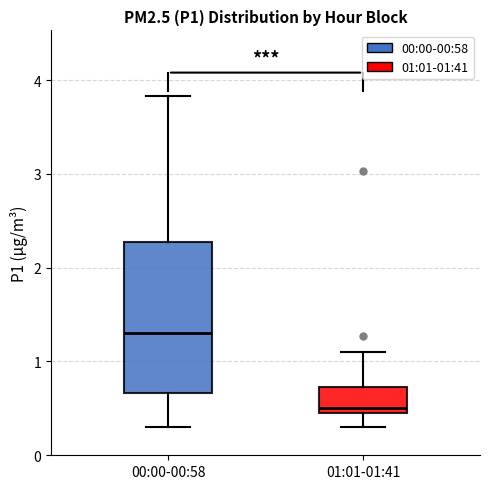

Where is the lower edge of the box for 01:01-01:41 on the y-axis? The values are not printed on the chart, so give them approximately, as read against the axis.

0.5